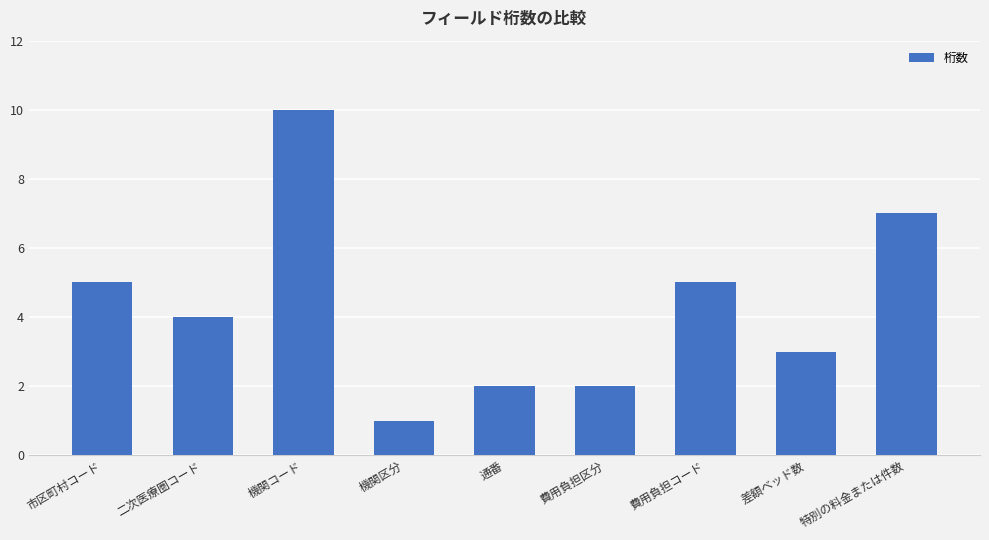

Reading left to right, what are all the values shown in this chart?

市区町村コード=5	二次医療圏コード=4	機関コード=10	機関区分=1	通番=2	費用負担区分=2	費用負担コード=5	差額ベッド数=3	特別の料金または件数=7